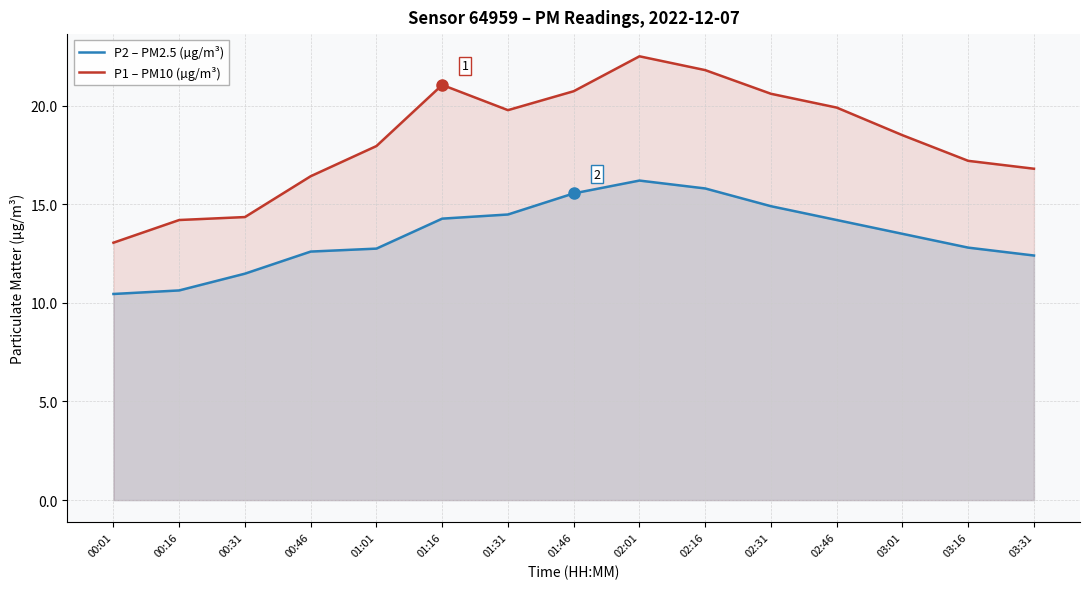

What is the sum of the P2 – PM2.5 (µg/m³) values at 02:46 and 01:46?

29.8